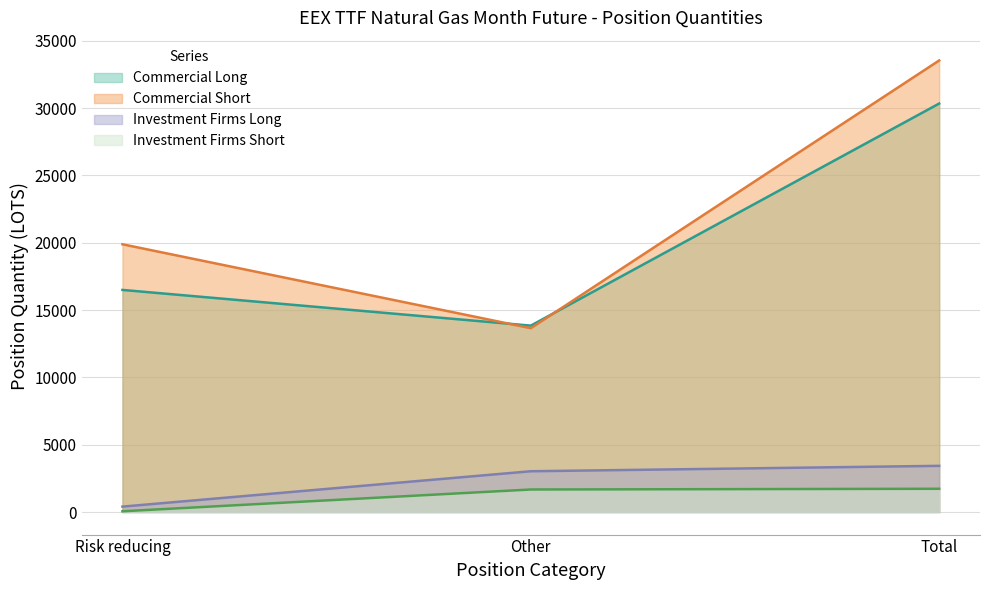

What are all the series names shown in the legend?

Commercial Long, Commercial Short, Investment Firms Long, Investment Firms Short